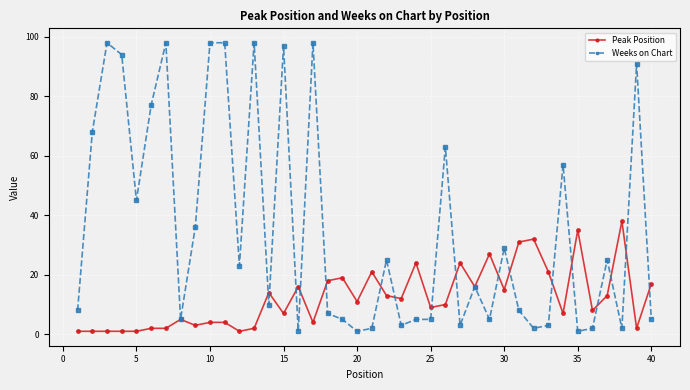

Does the chart display data point markers on the line(s)?

Yes